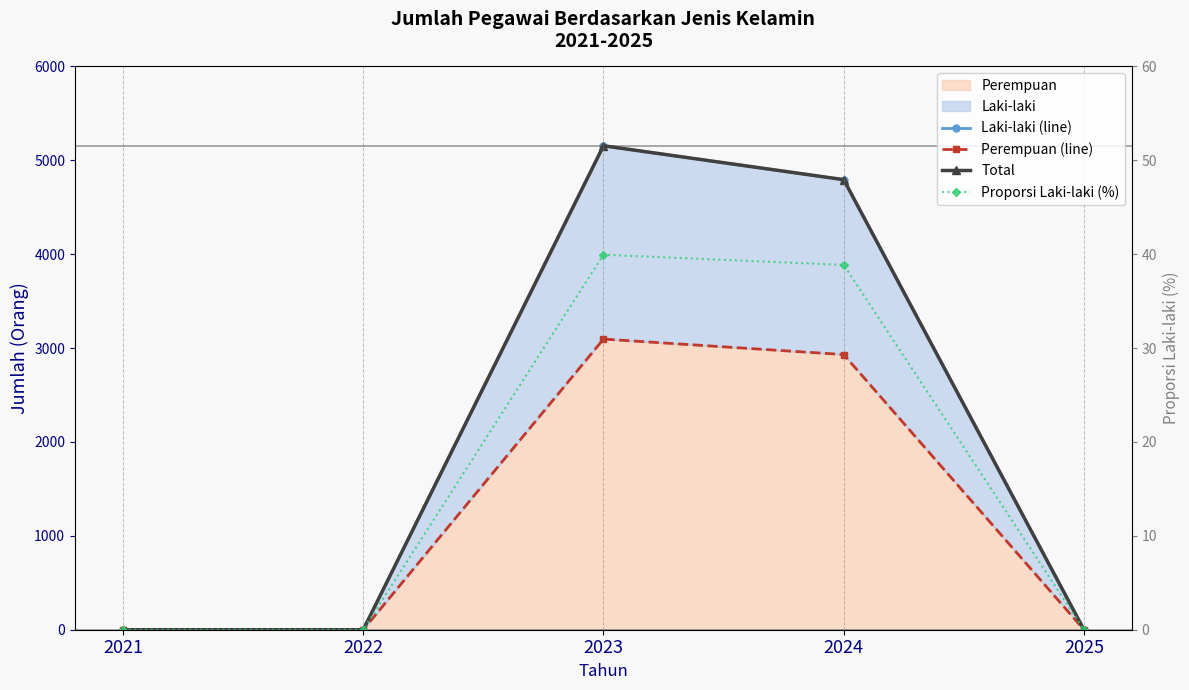

List the labels in order of Perempuan (line) value, smallest first.

2021, 2022, 2025, 2024, 2023